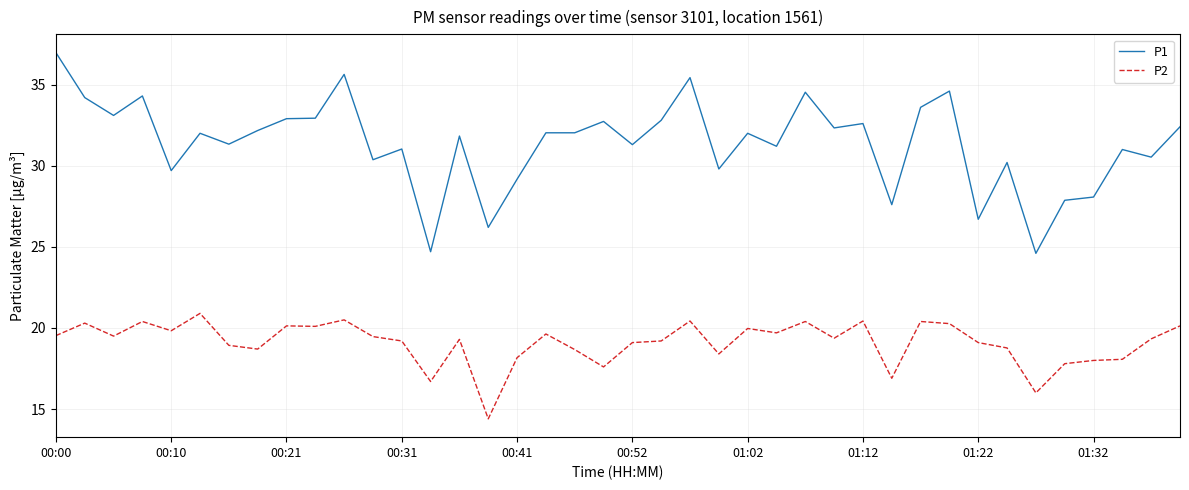

True or false: P2 and P1 cross at least once.

False